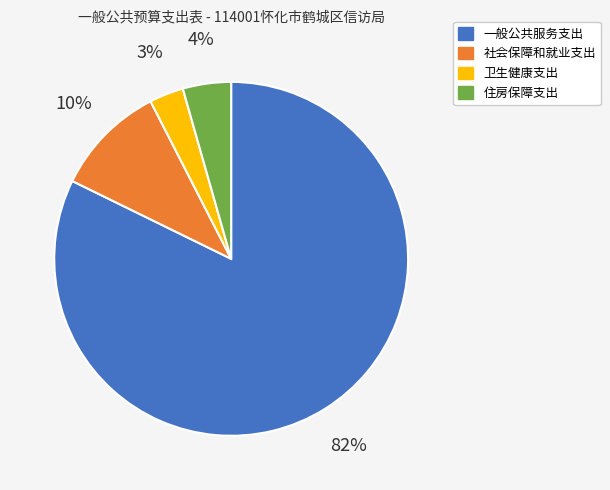

Between 一般公共服务支出 and 住房保障支出, which is larger?

一般公共服务支出